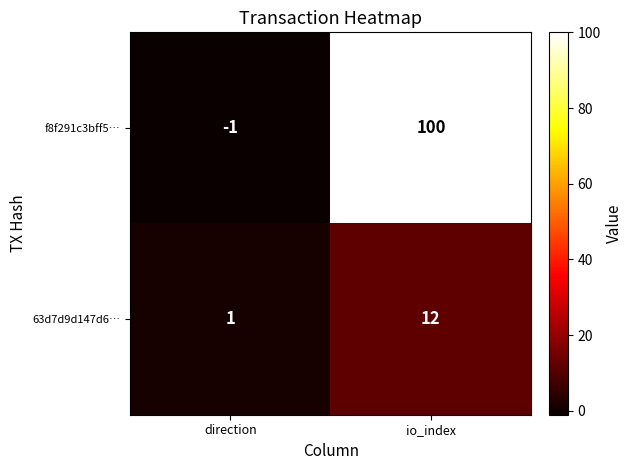

Is it true that f8f291c3bff5… equals 100 at io_index?

True